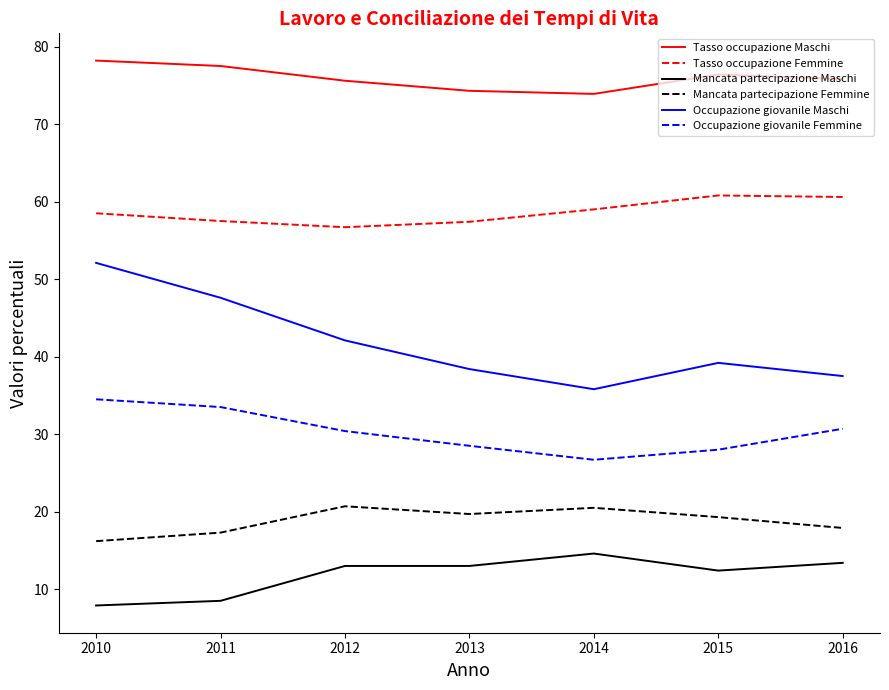

Is this an area chart (filled region under the line)?

No